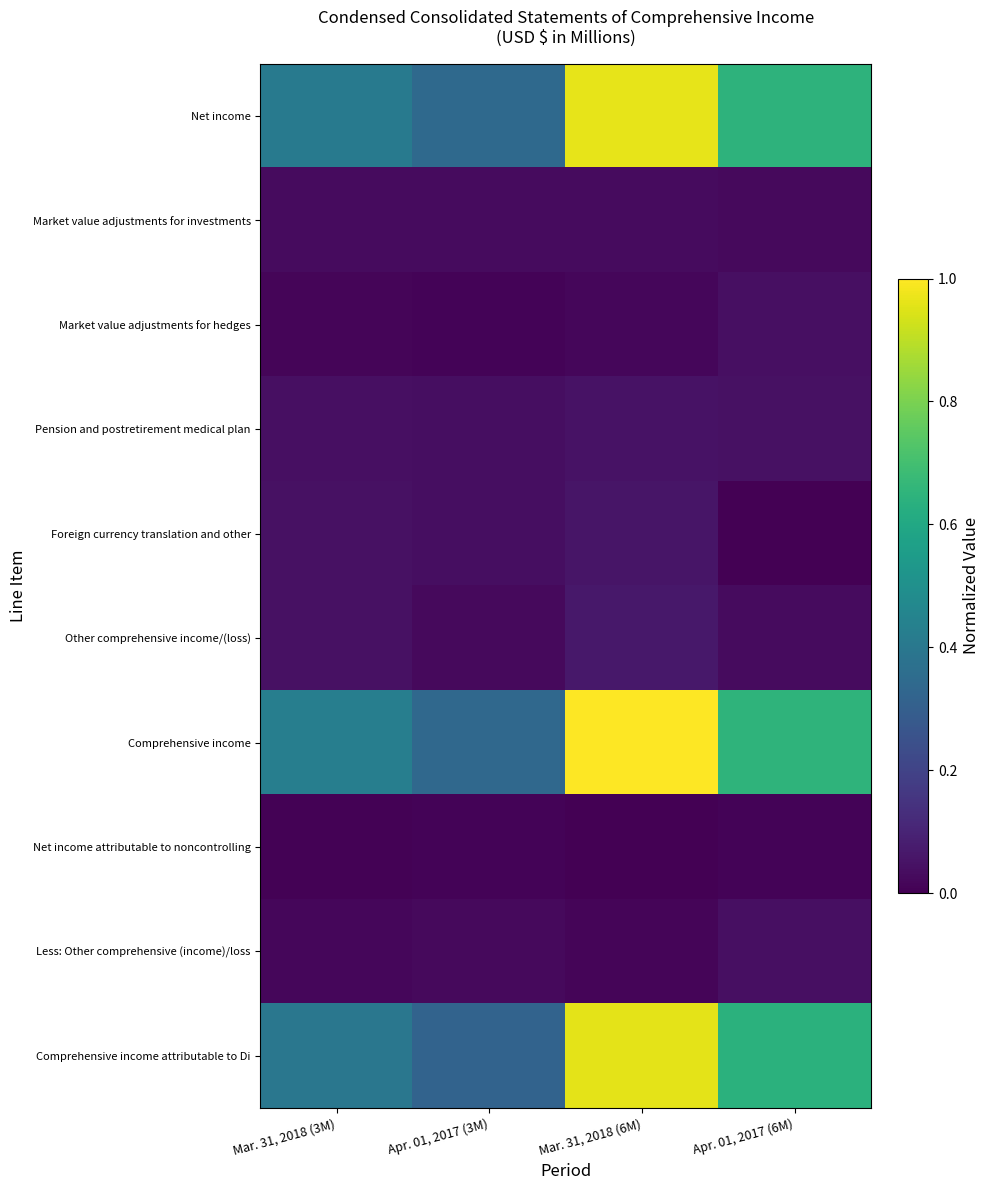

What is the greatest value displayed?

1.0